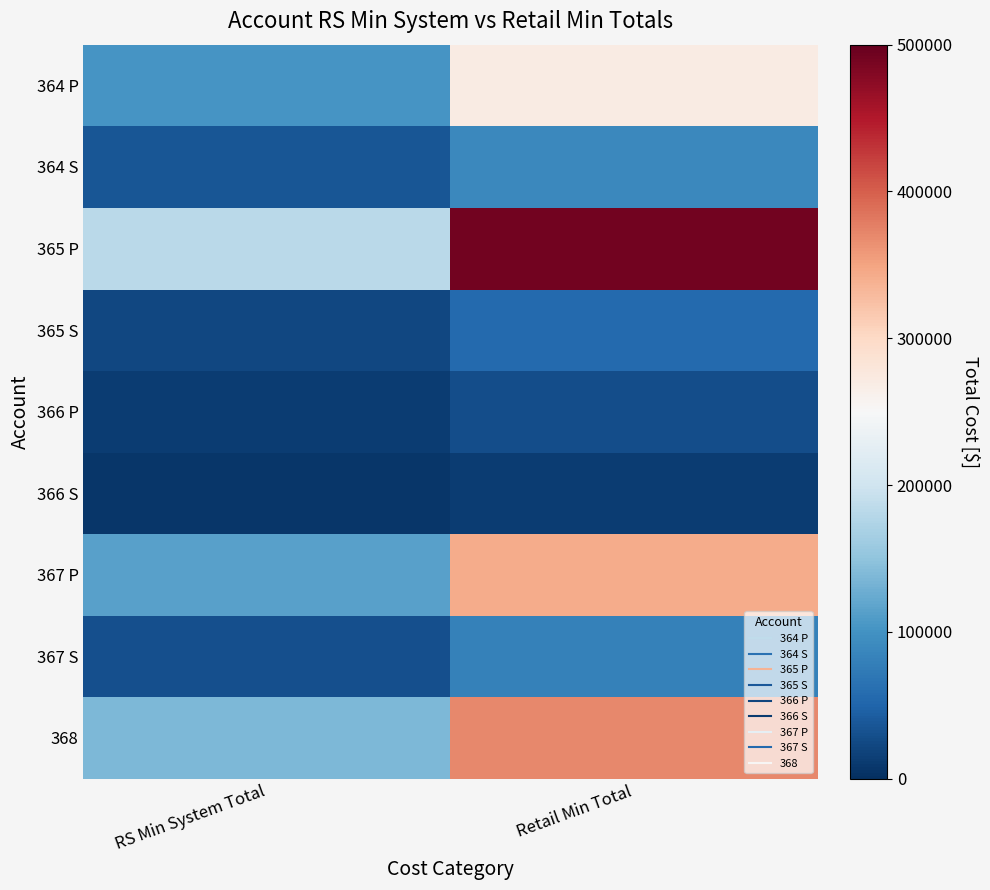

Reading left to right, what are all the values shown in this chart?

364 P: RS Min System Total=103373.1	Retail Min Total=270696.1
364 S: RS Min System Total=36209.0	Retail Min Total=89198.1
365 P: RS Min System Total=182438.7	Retail Min Total=490664.3
365 S: RS Min System Total=22209.0	Retail Min Total=55686.2
366 P: RS Min System Total=12935.2	Retail Min Total=27912.3
366 S: RS Min System Total=6311.0	Retail Min Total=13612.6
367 P: RS Min System Total=113627.8	Retail Min Total=342422.0
367 S: RS Min System Total=30319.7	Retail Min Total=81824.8
368: RS Min System Total=137016.3	Retail Min Total=369928.7